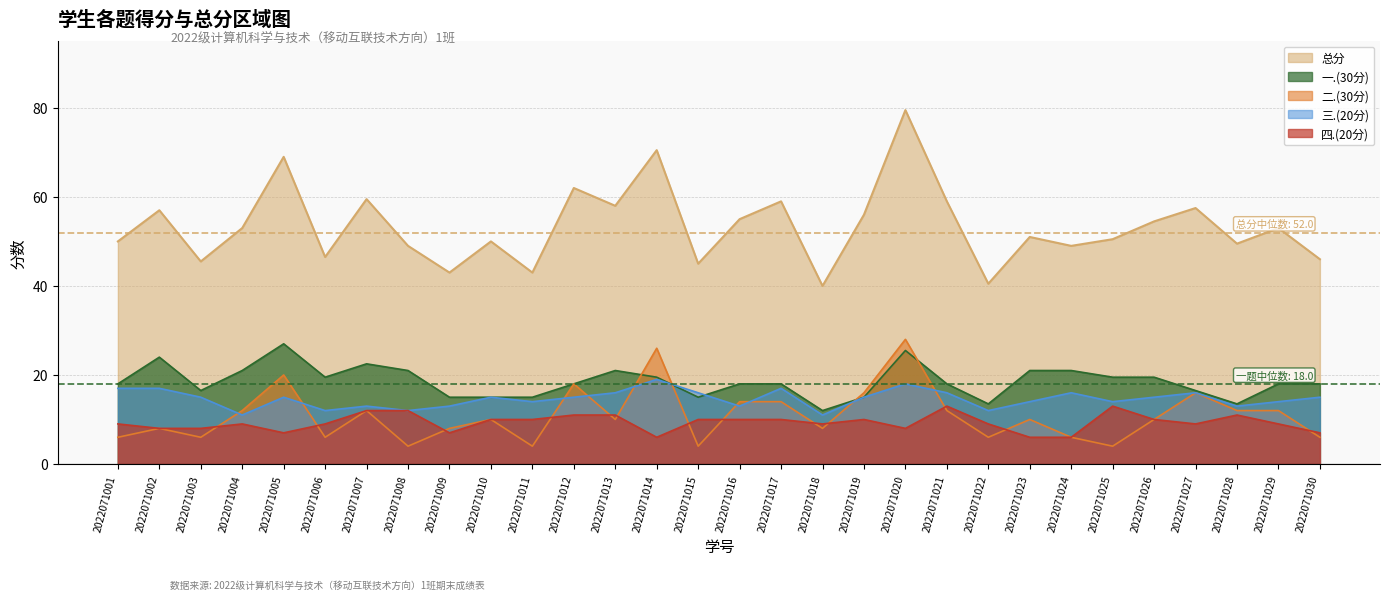

Does the chart have visible grid lines?

Yes